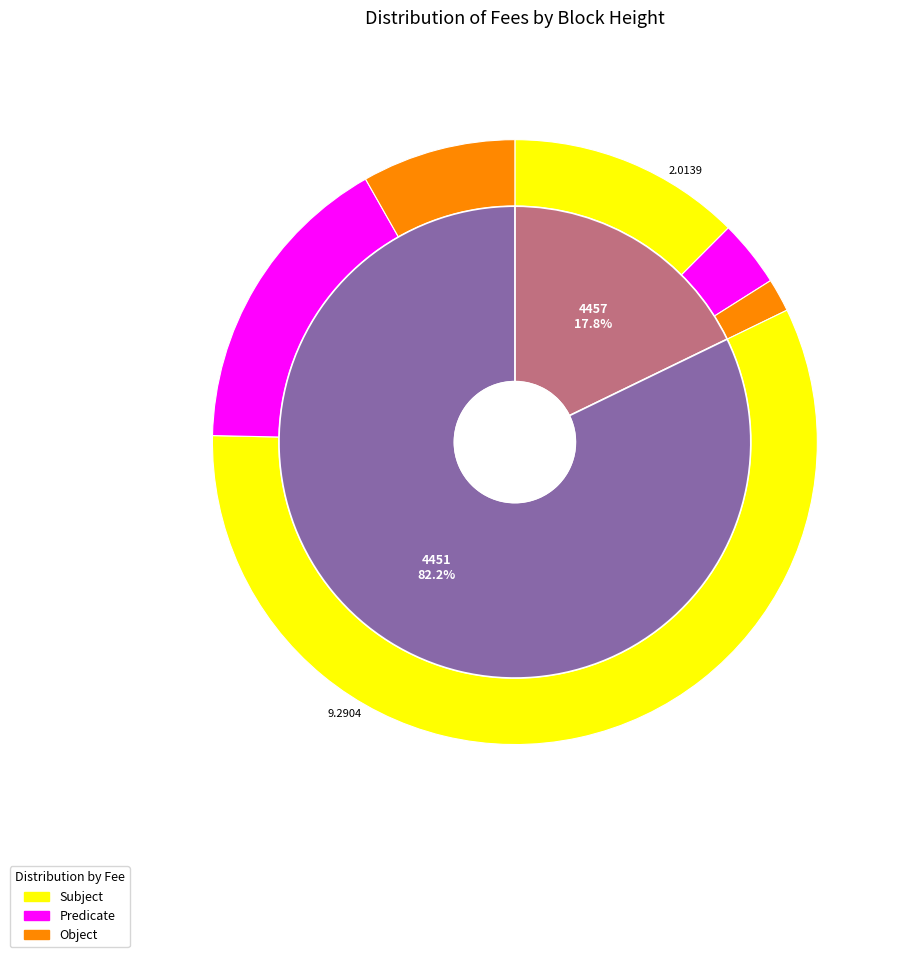

How many slices are in this pie chart?

2